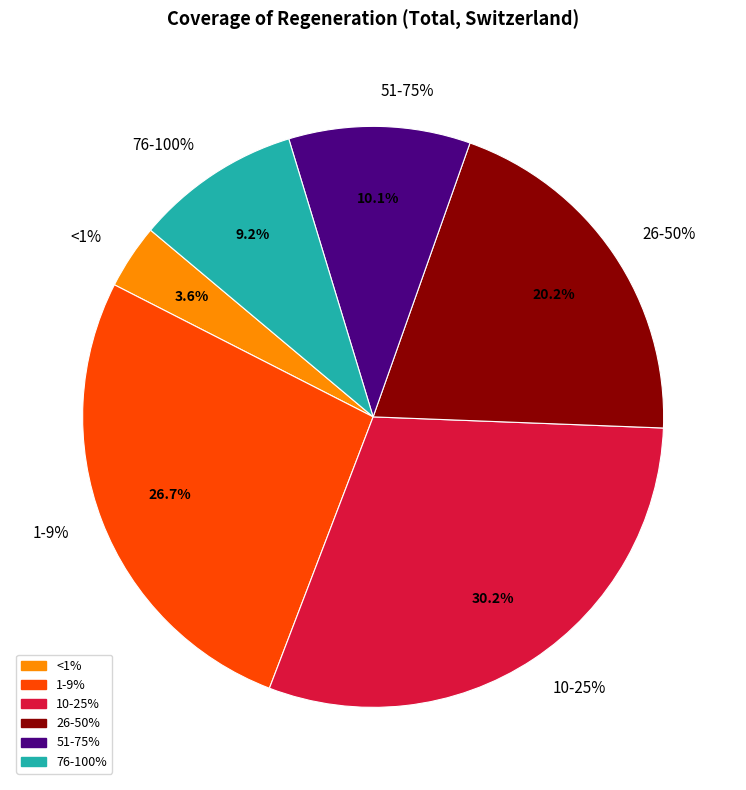

How many slices are in this pie chart?

6